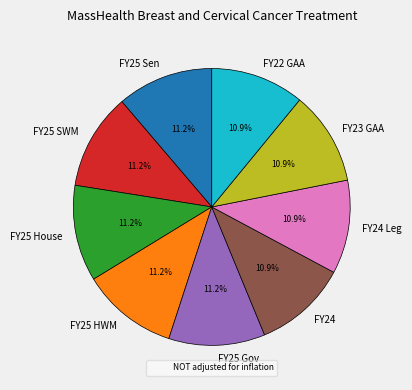

Is FY25 SWM the majority of the pie?

No